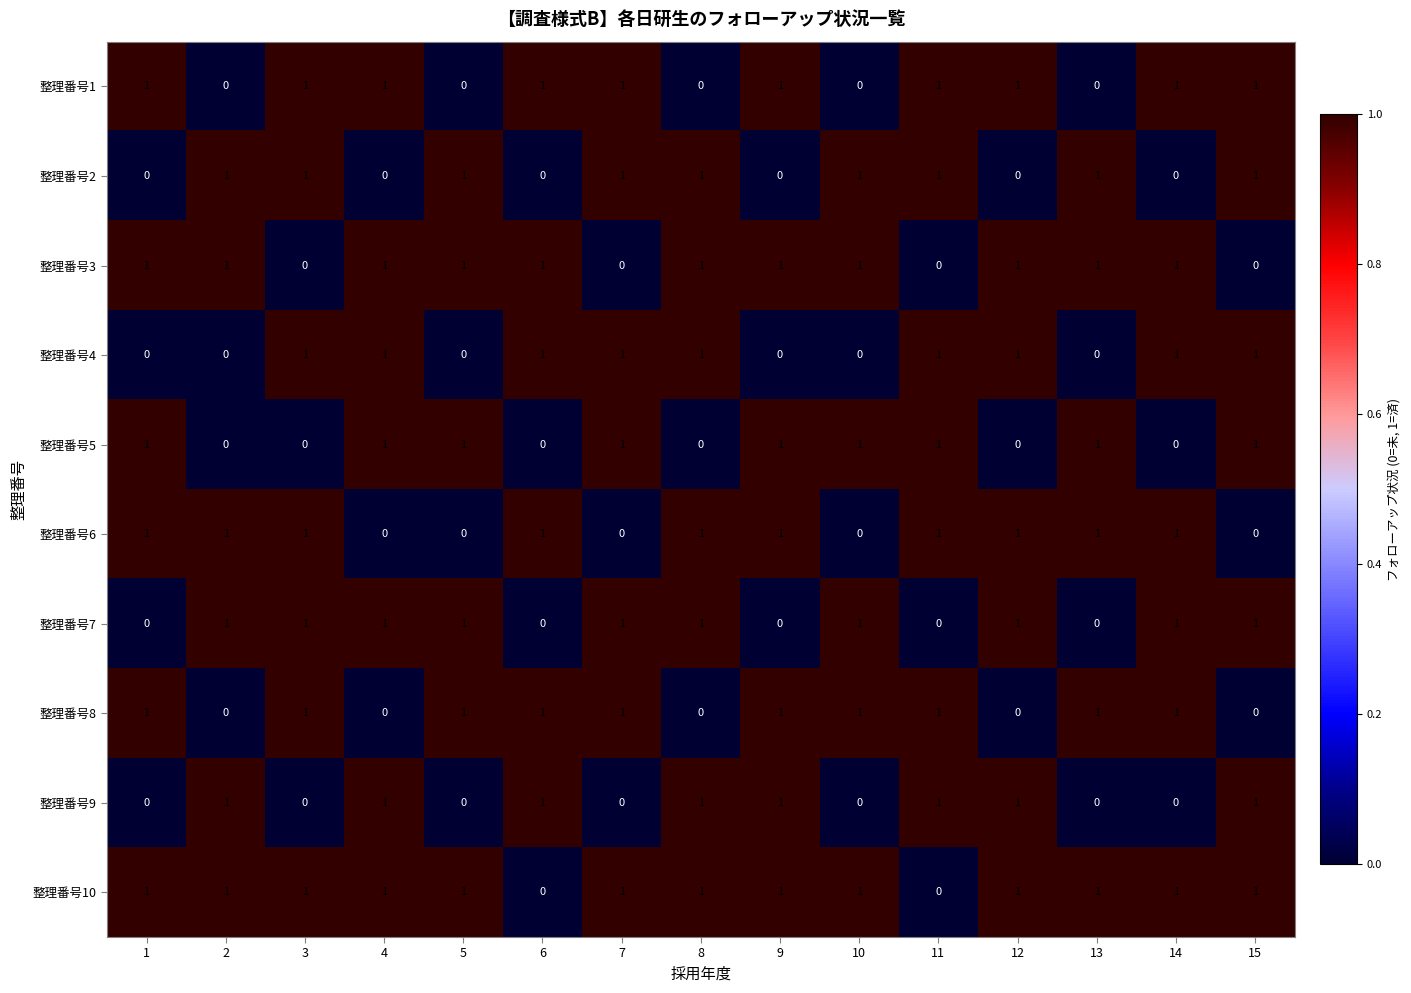

Is it true that 整理番号1 equals 2 at 14?

False